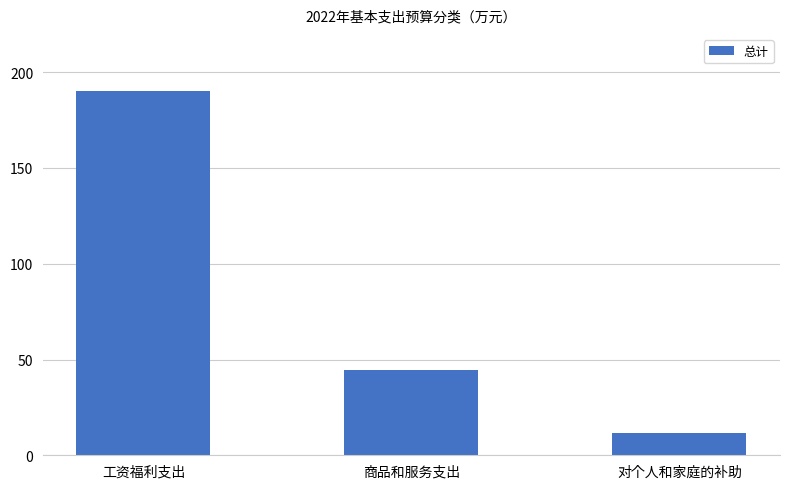

Rank the categories by value from lowest to highest.

对个人和家庭的补助, 商品和服务支出, 工资福利支出